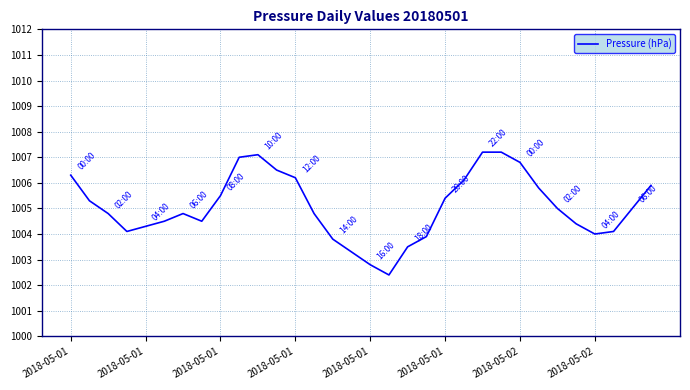

What is the maximum value shown in the chart?

1007.2